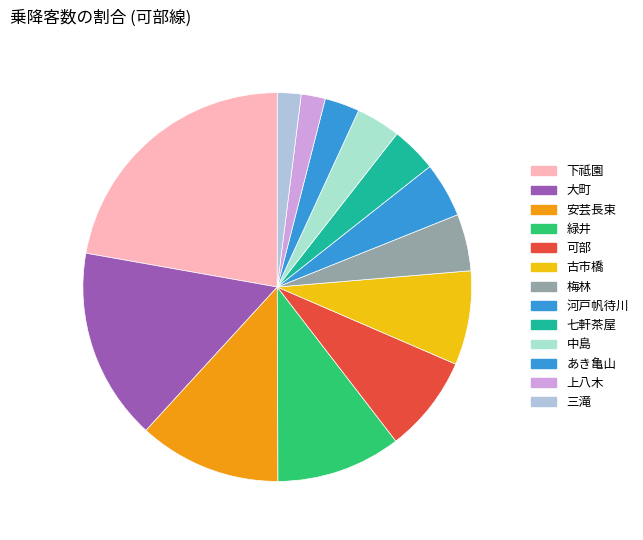

Count the number of slices in the pie.

13